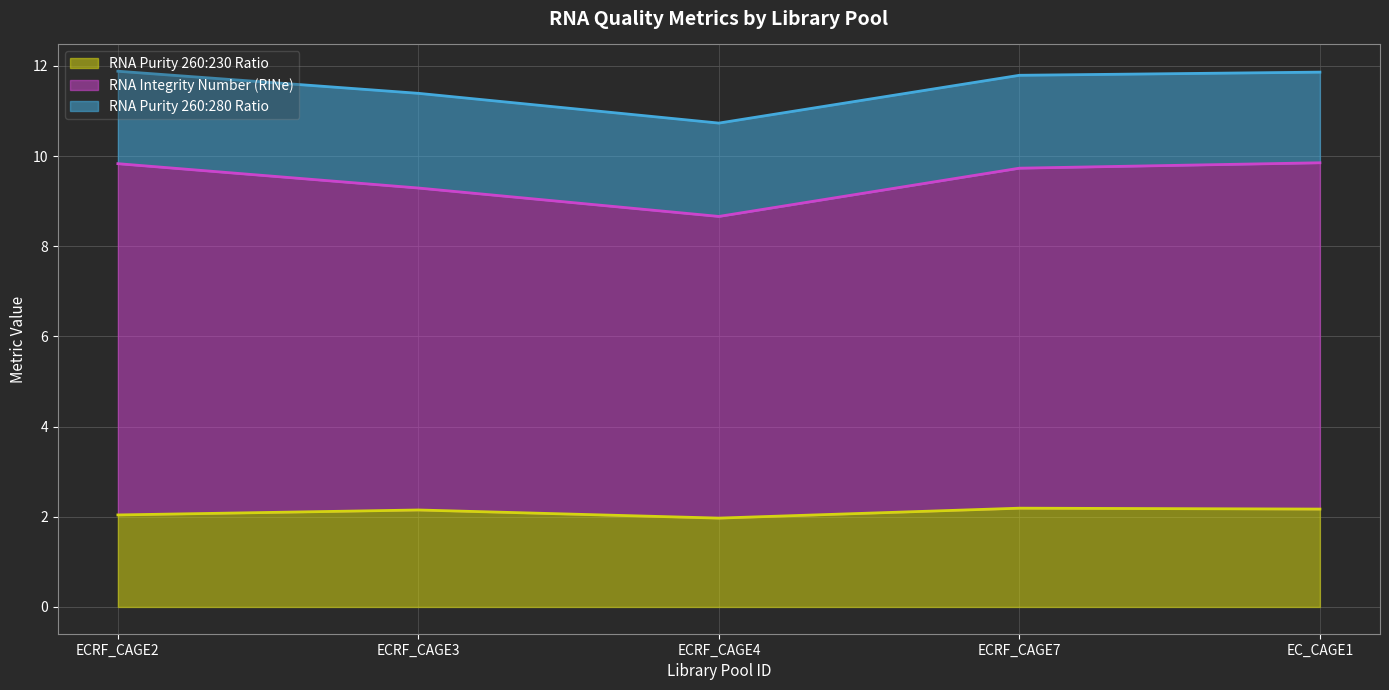

True or false: RNA Integrity Number (RINe) and RNA Purity 260:230 Ratio cross at least once.

False